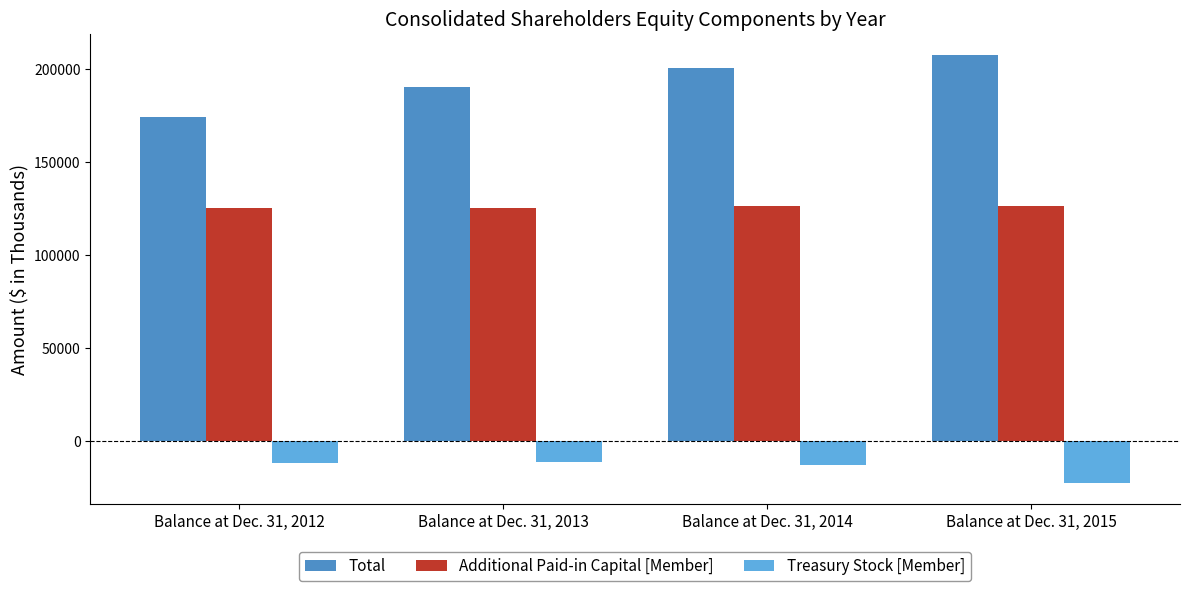

How many Total values are between 190427 and 207378?

3